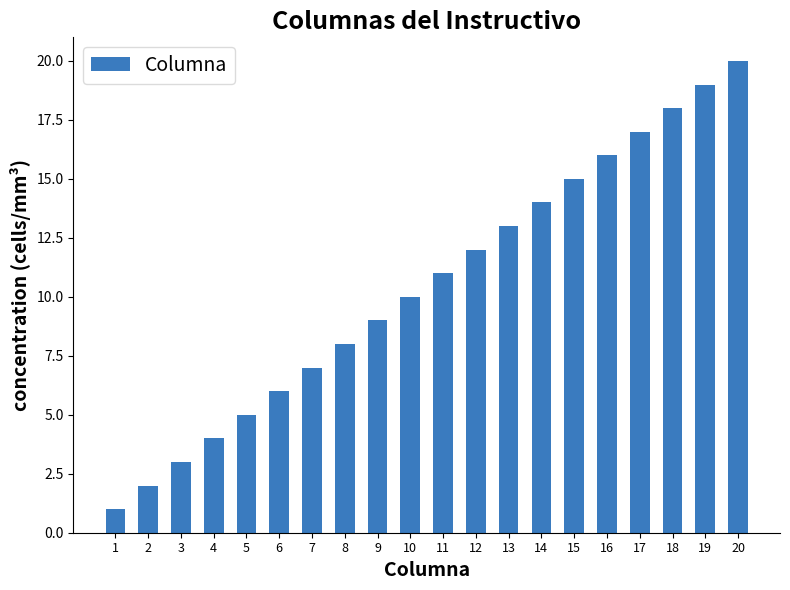

Approximately how many times larger is the value at 17 compared to 6?

2.8